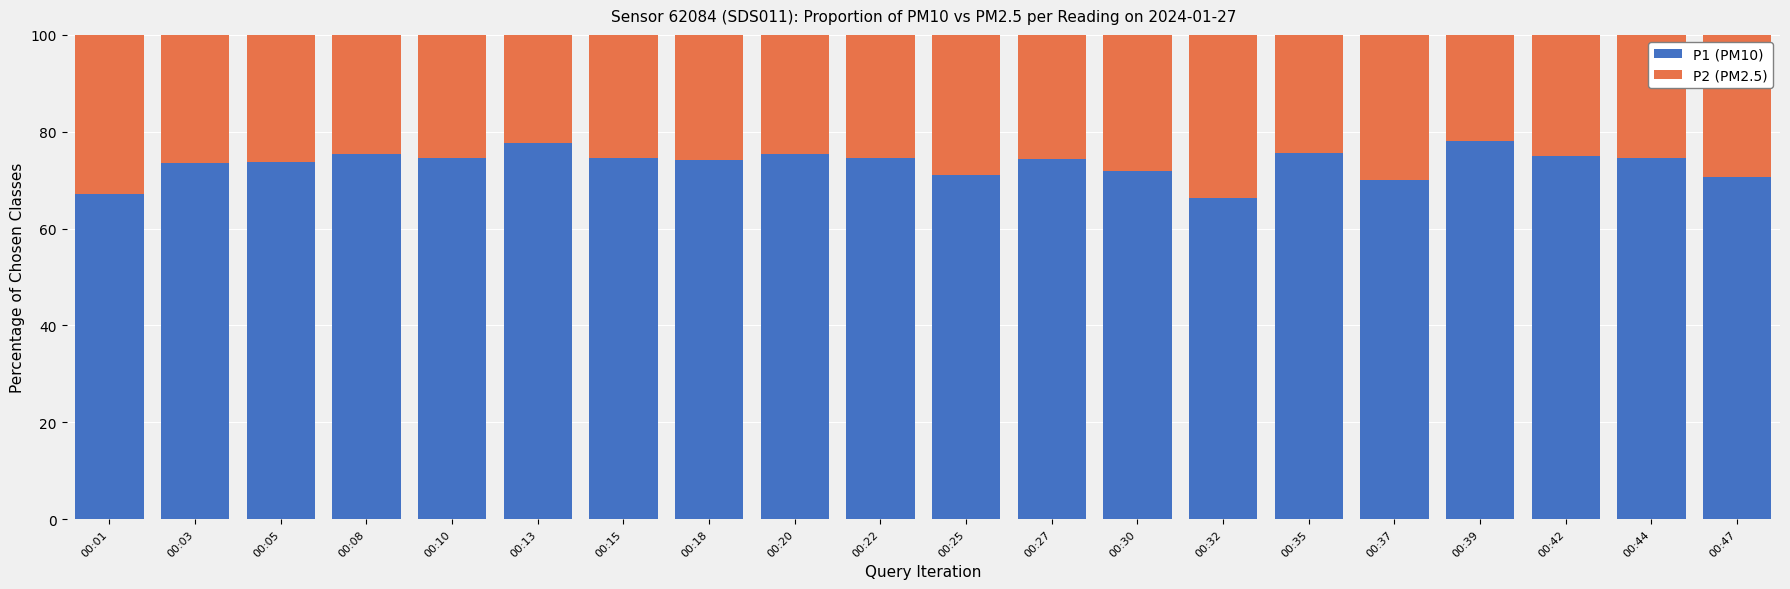

What is the difference between the maximum and minimum values in the P1 (PM10) series?

11.9